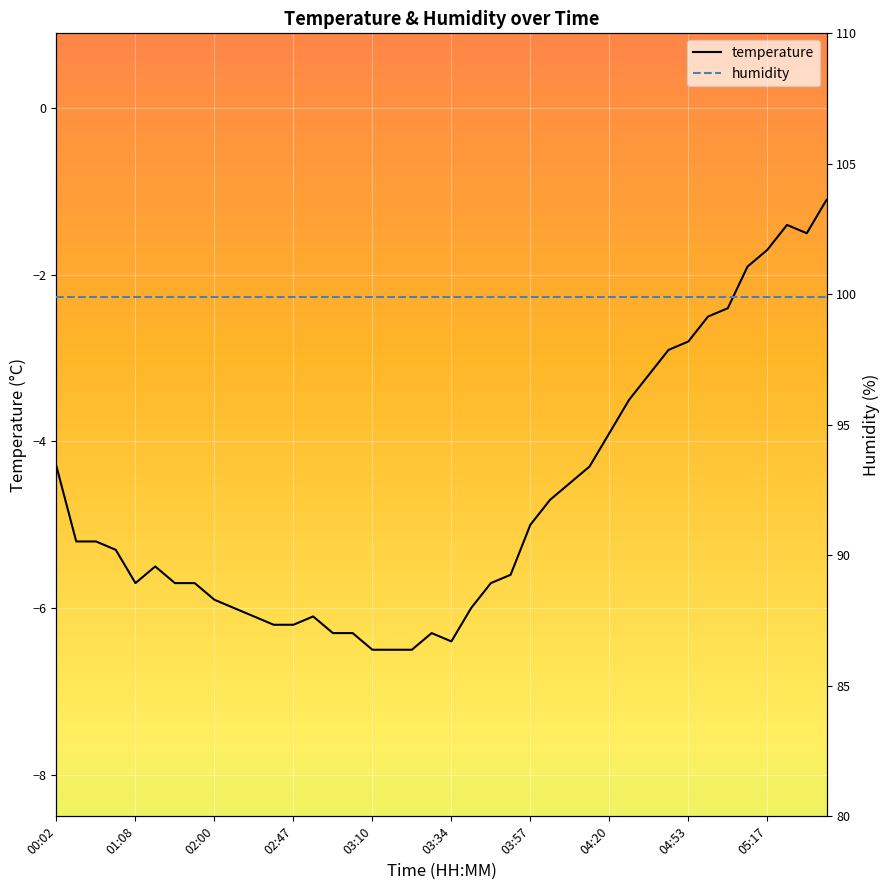

Is it true that temperature equals -3.9 at 04:20?

True